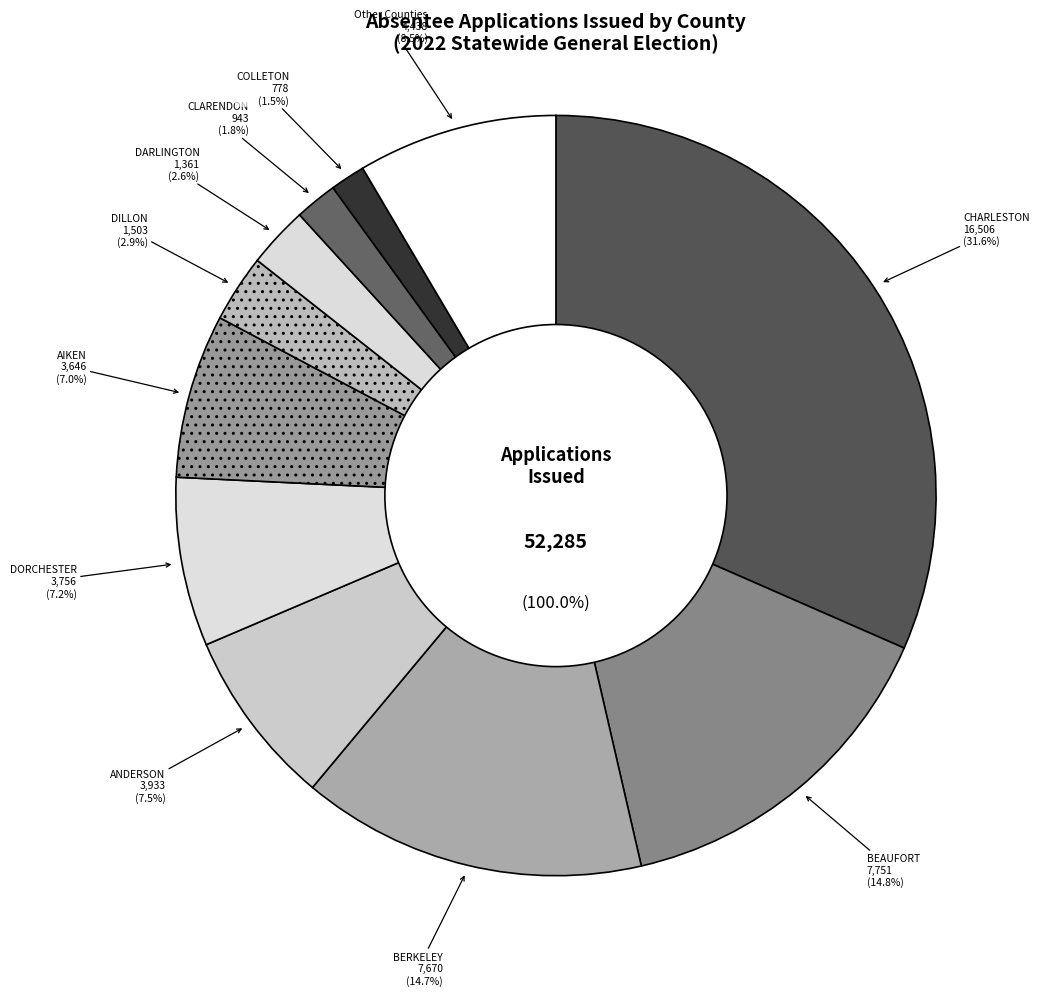

Which category has the biggest portion of the pie?

10-CHARLESTON